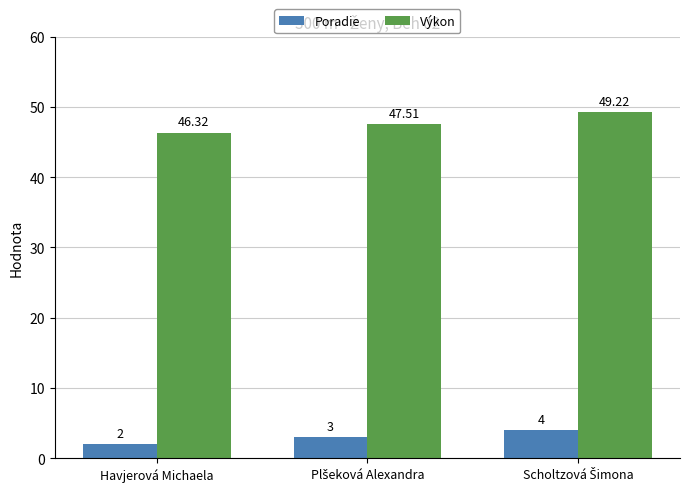

What is the difference between the maximum and minimum values in the Poradie series?

2.0